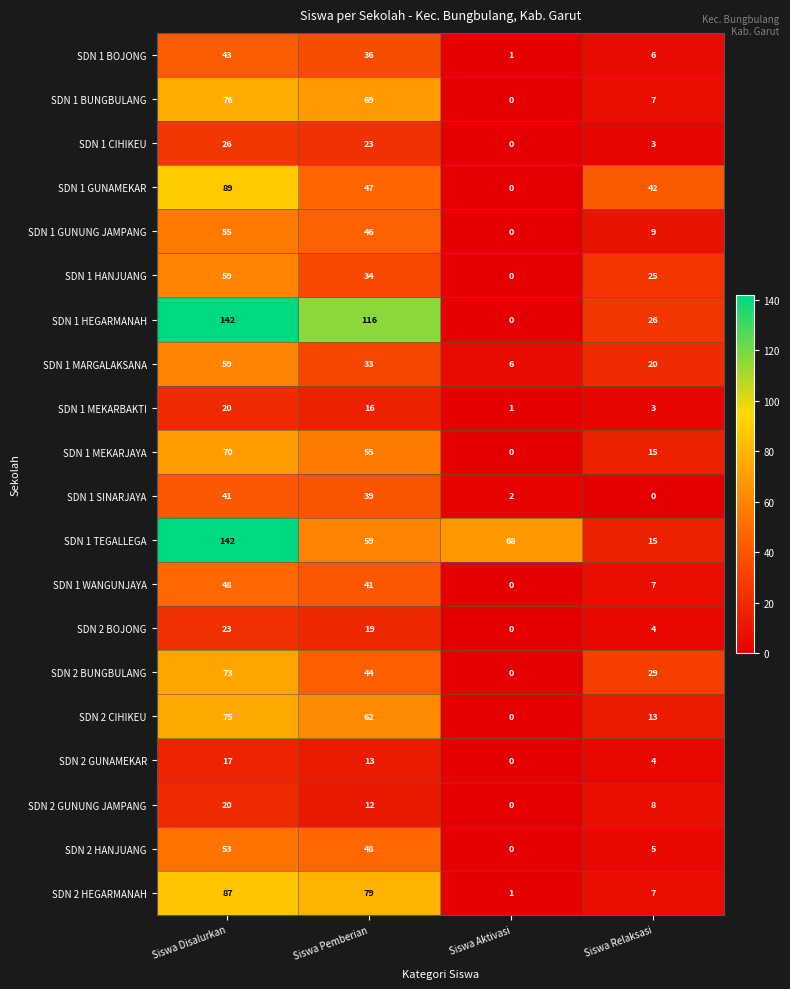

The SDN 2 CIHIKEU series shows 37 at Siswa Disalurkan. True or false?

False